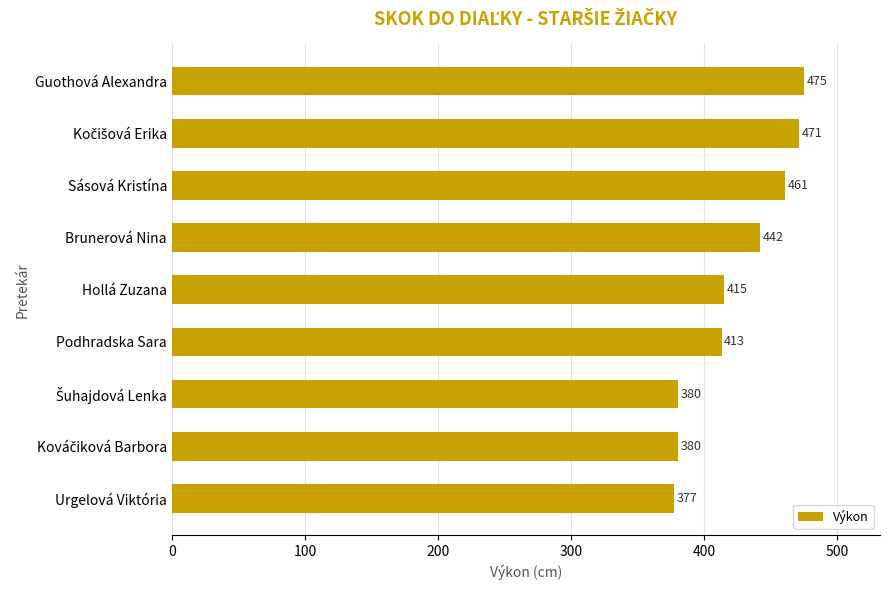

At which label is the value closest to 426?

Hollá Zuzana